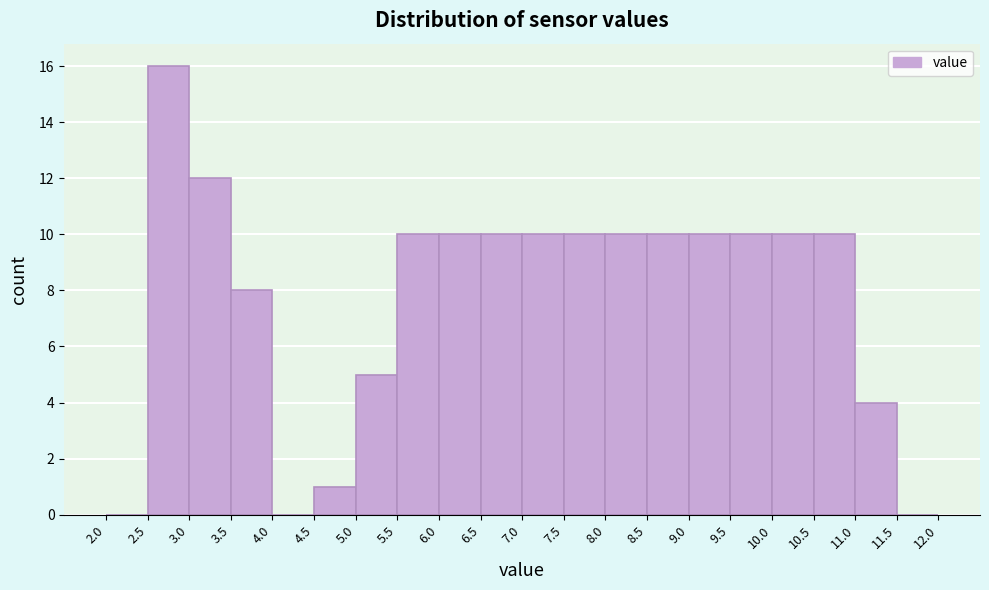

Reading left to right, transcribe this chart: for each bar, give the range it covers on the x-axis and its height. The values are not printed on the chart, so give them approximately, as read against the axis.

2.0 to 2.5: 0
2.5 to 3.0: 16
3.0 to 3.5: 12
3.5 to 4.0: 8
4.0 to 4.5: 0
4.5 to 5.0: 1
5.0 to 5.5: 5
5.5 to 6.0: 10
6.0 to 6.5: 10
6.5 to 7.0: 10
7.0 to 7.5: 10
7.5 to 8.0: 10
8.0 to 8.5: 10
8.5 to 9.0: 10
9.0 to 9.5: 10
9.5 to 10.0: 10
10.0 to 10.5: 10
10.5 to 11.0: 10
11.0 to 11.5: 4
11.5 to 12.0: 0